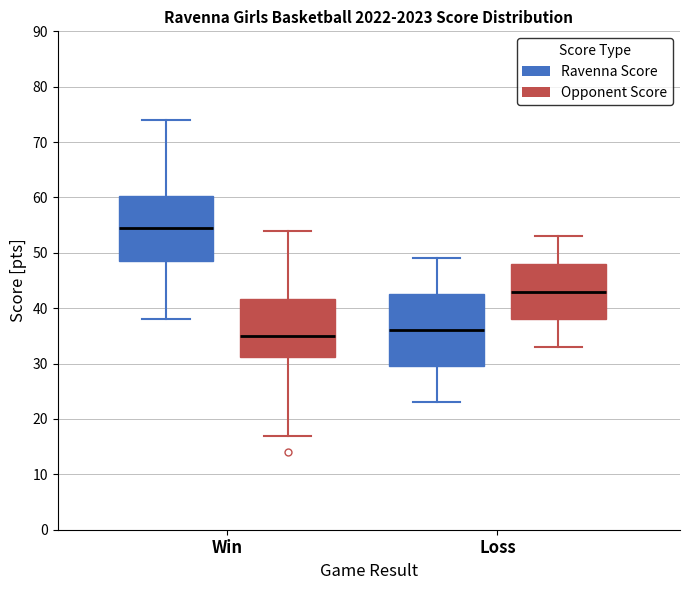

Reading left to right, transcribe this box plot: for each box, give where its median line is, the range the box spans, and where its two whiskers end, as read against the y-axis. The values are not printed on the chart, so give them approximately, as read against the axis.

Win (Ravenna Score): median 55, box 49 to 60, whiskers 38 to 74
Win (Opponent Score): median 35, box 31 to 42, whiskers 17 to 54
Loss (Ravenna Score): median 36, box 30 to 43, whiskers 23 to 49
Loss (Opponent Score): median 43, box 38 to 48, whiskers 33 to 53